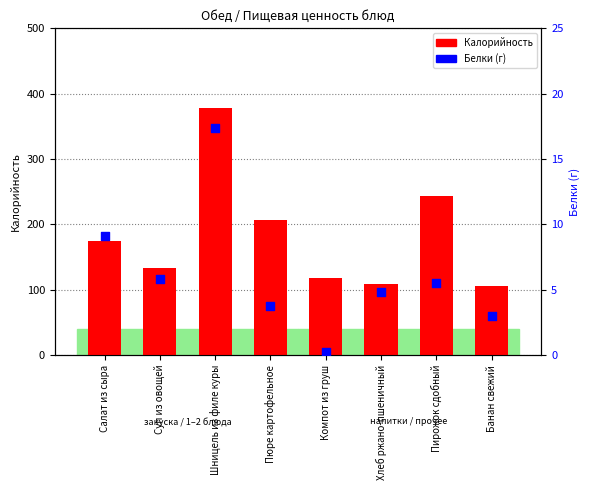

What are all the series names shown in the legend?

Калорийность, Белки (г)